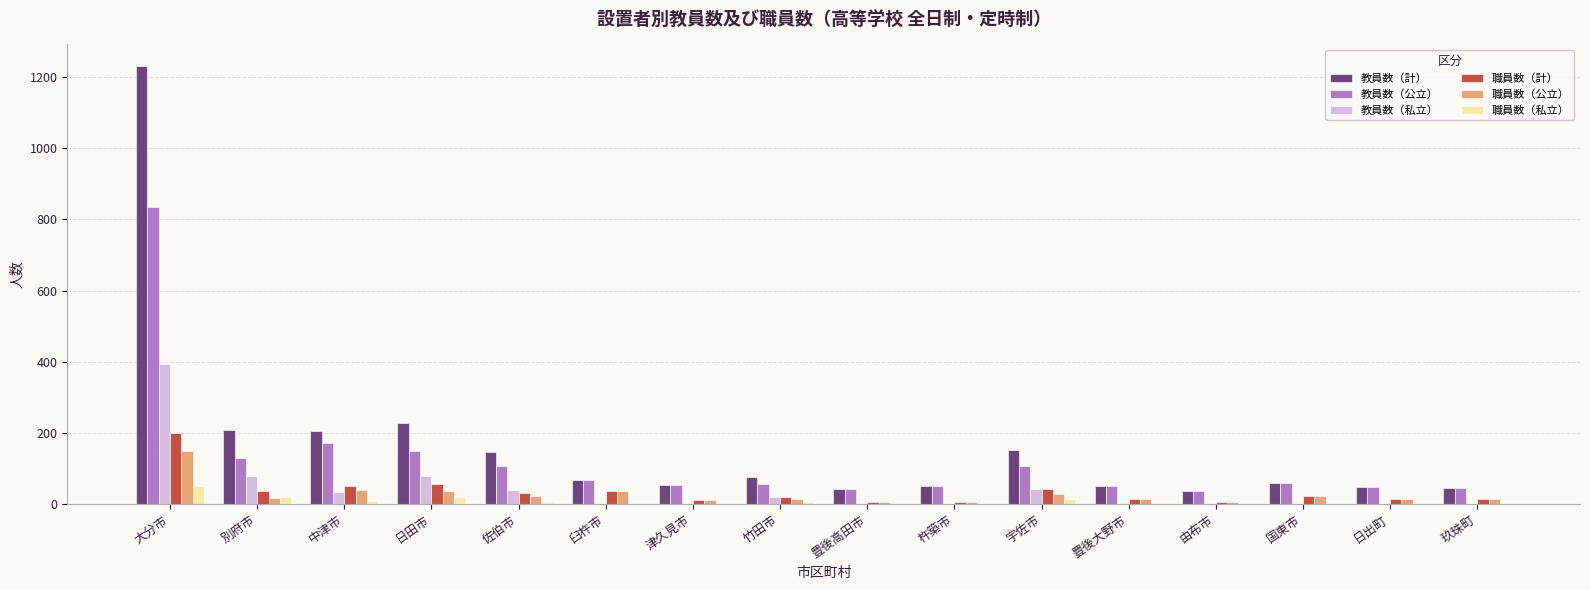

At which category is the sum across all series the highest?

大分市